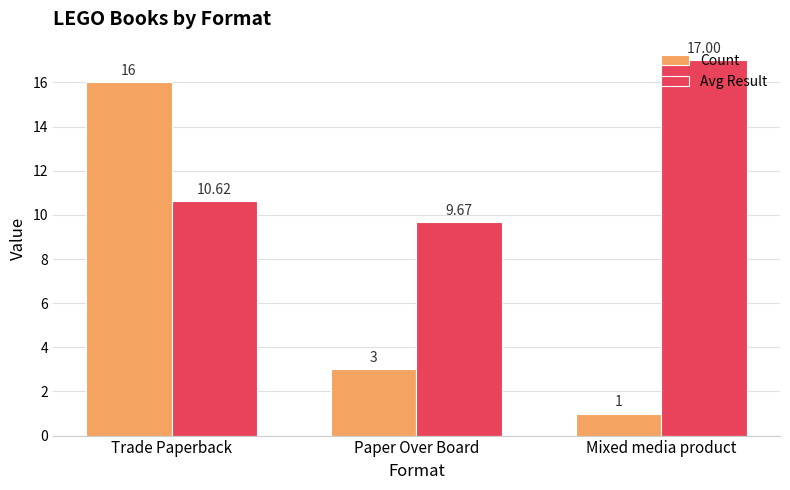

Does the chart contain any negative values?

No